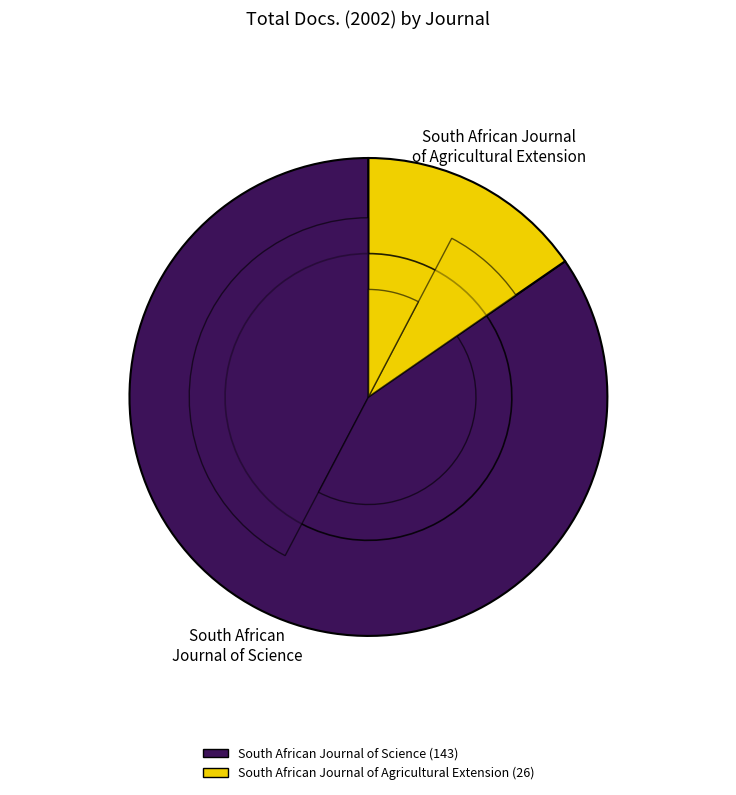

Count the number of slices in the pie.

2